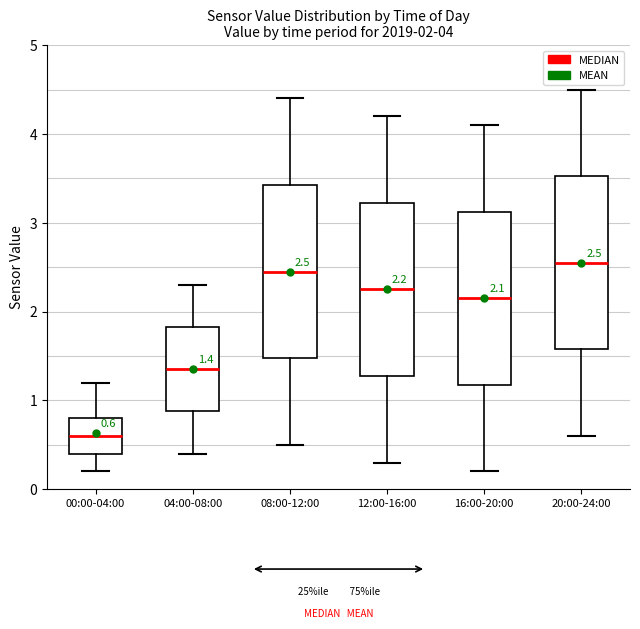

Which box's median line is the lowest?

00:00-04:00